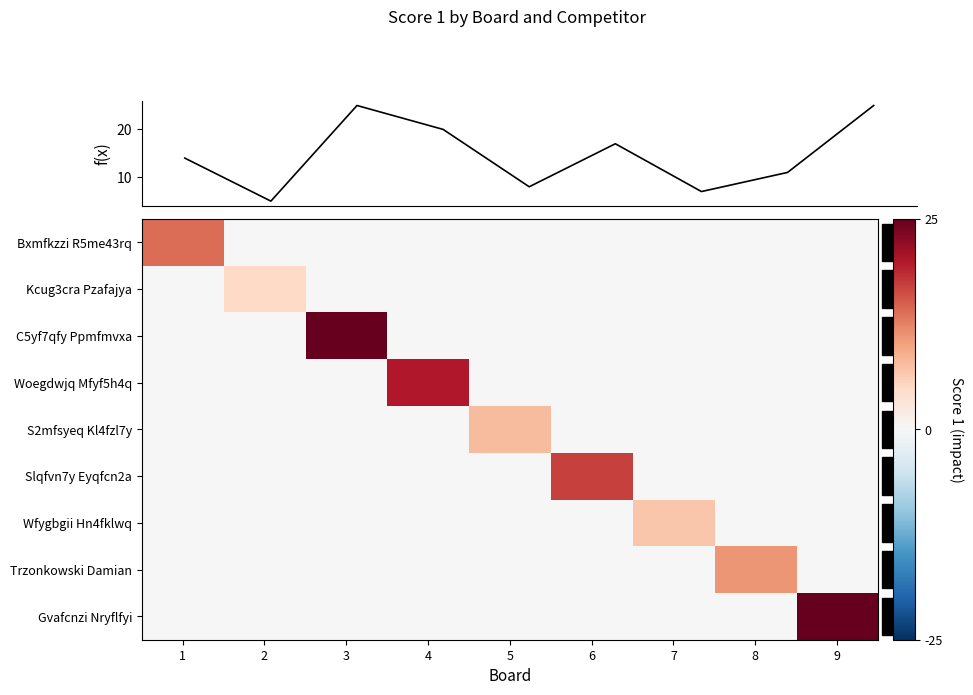

How many values in the C5yf7qfy Ppmfmvxa series exceed 0?

1